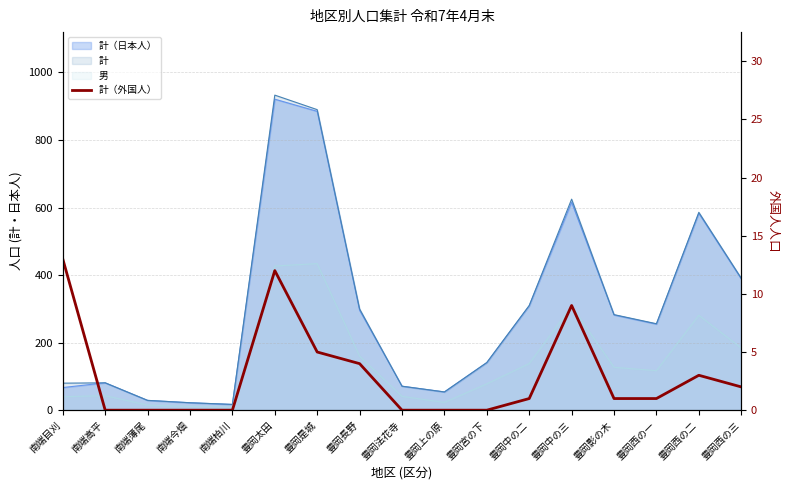

At which label is the value closest to 6?

豊岡是城